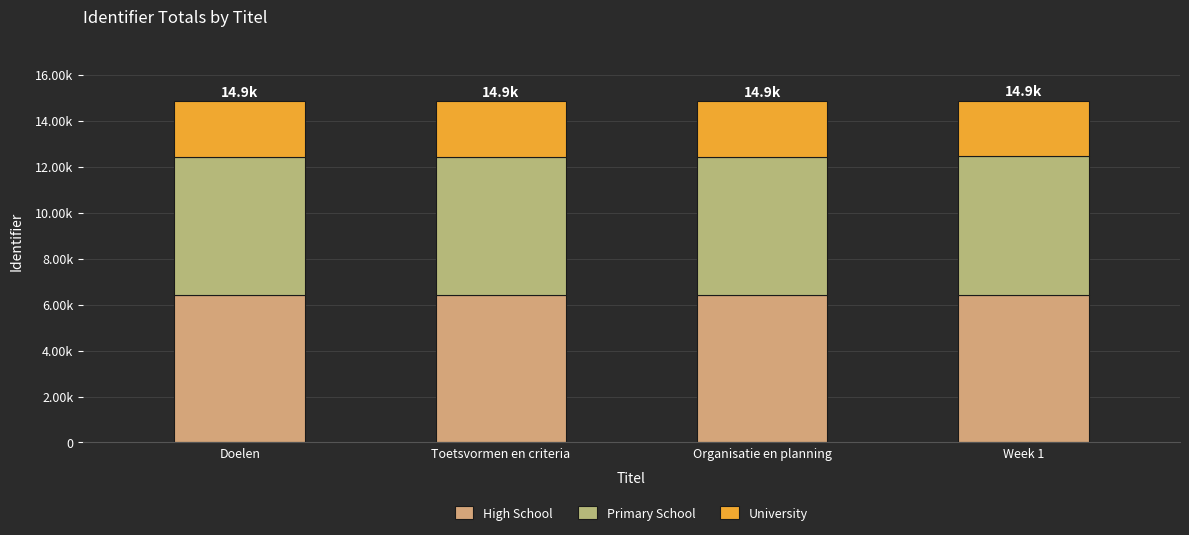

Are the bars grouped side by side (vs. stacked)?

No